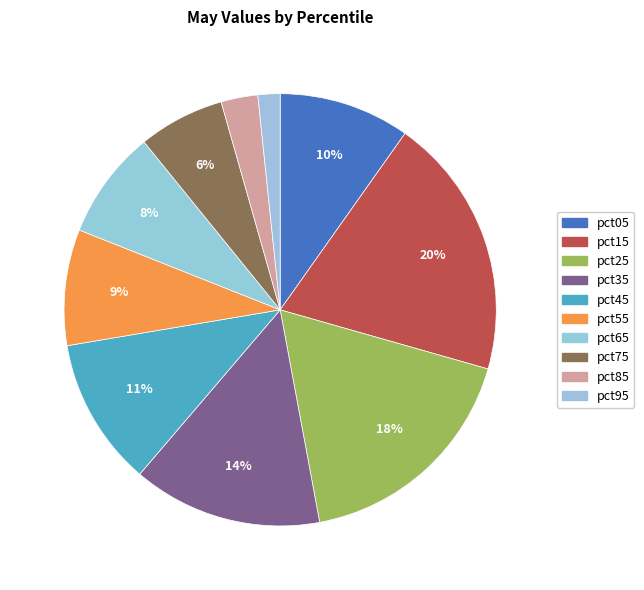

To the nearest percent, what percentage of the pie is pct35?

14%